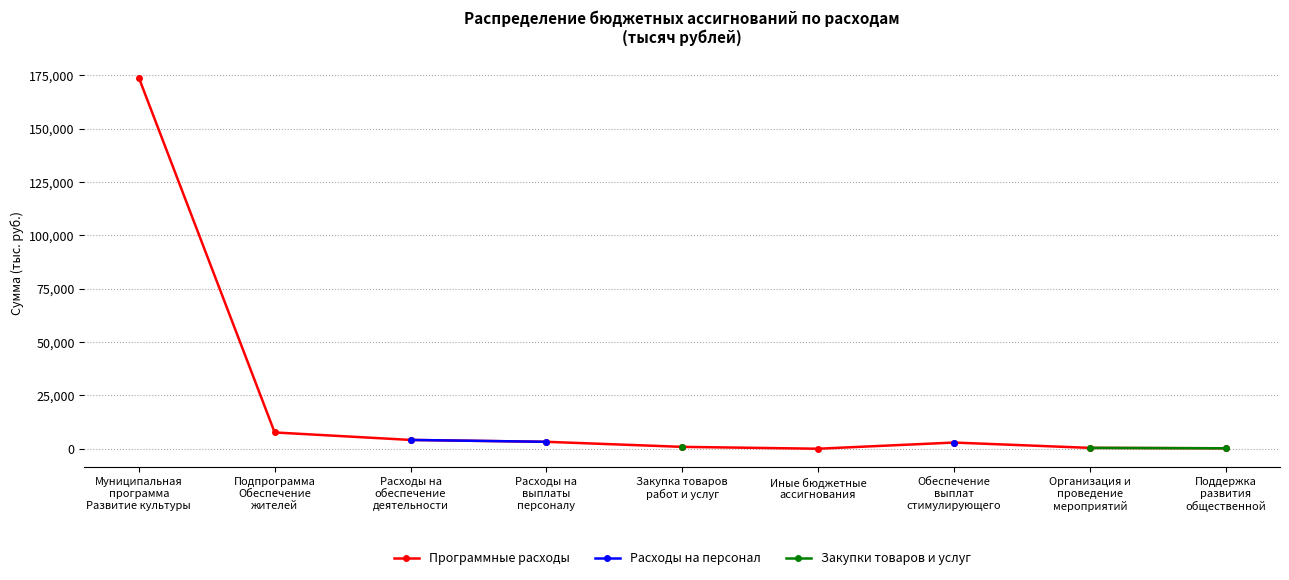

Does the chart display data point markers on the line(s)?

Yes